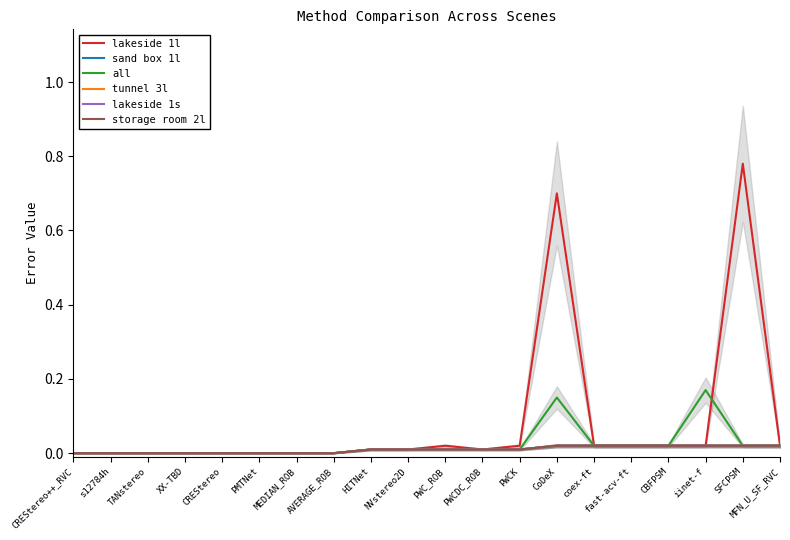

How many storage room 2l values are between 0 and 1?

20